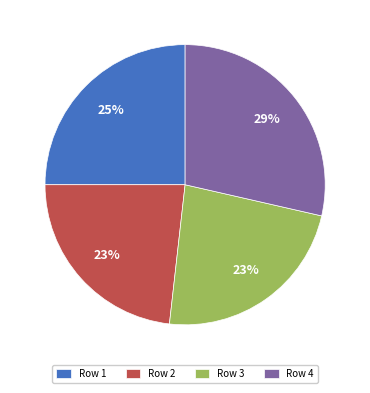

Is the sum of Row 3 and Row 4 greater than half?

Yes